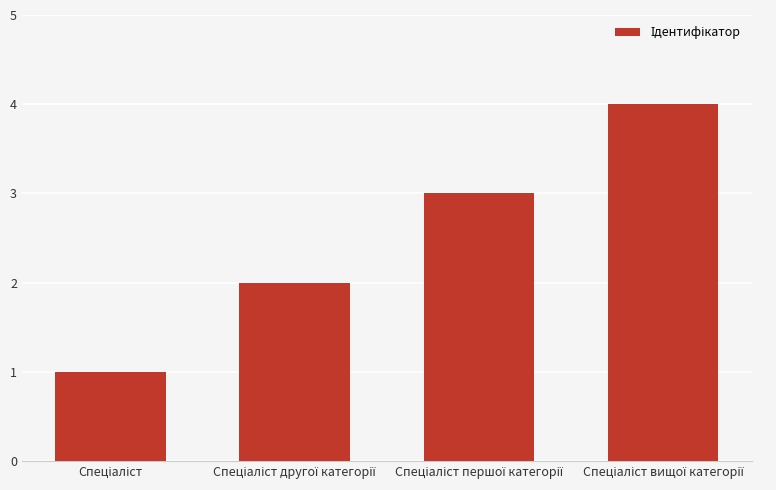

What is the sum of all values?

10